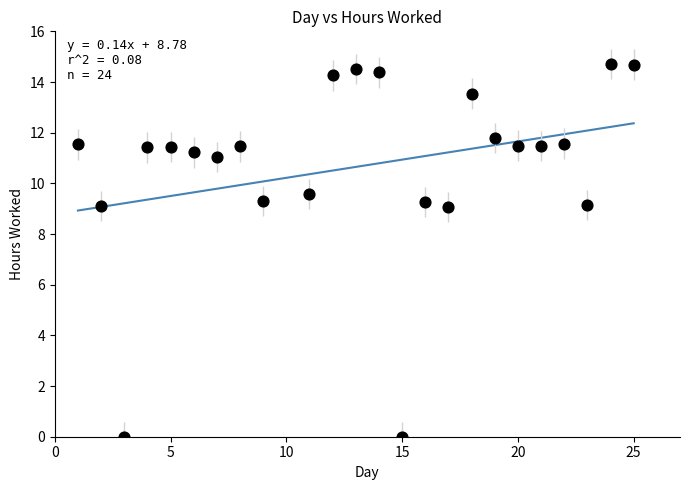

What is the range of X values (max minus min)?

24.0